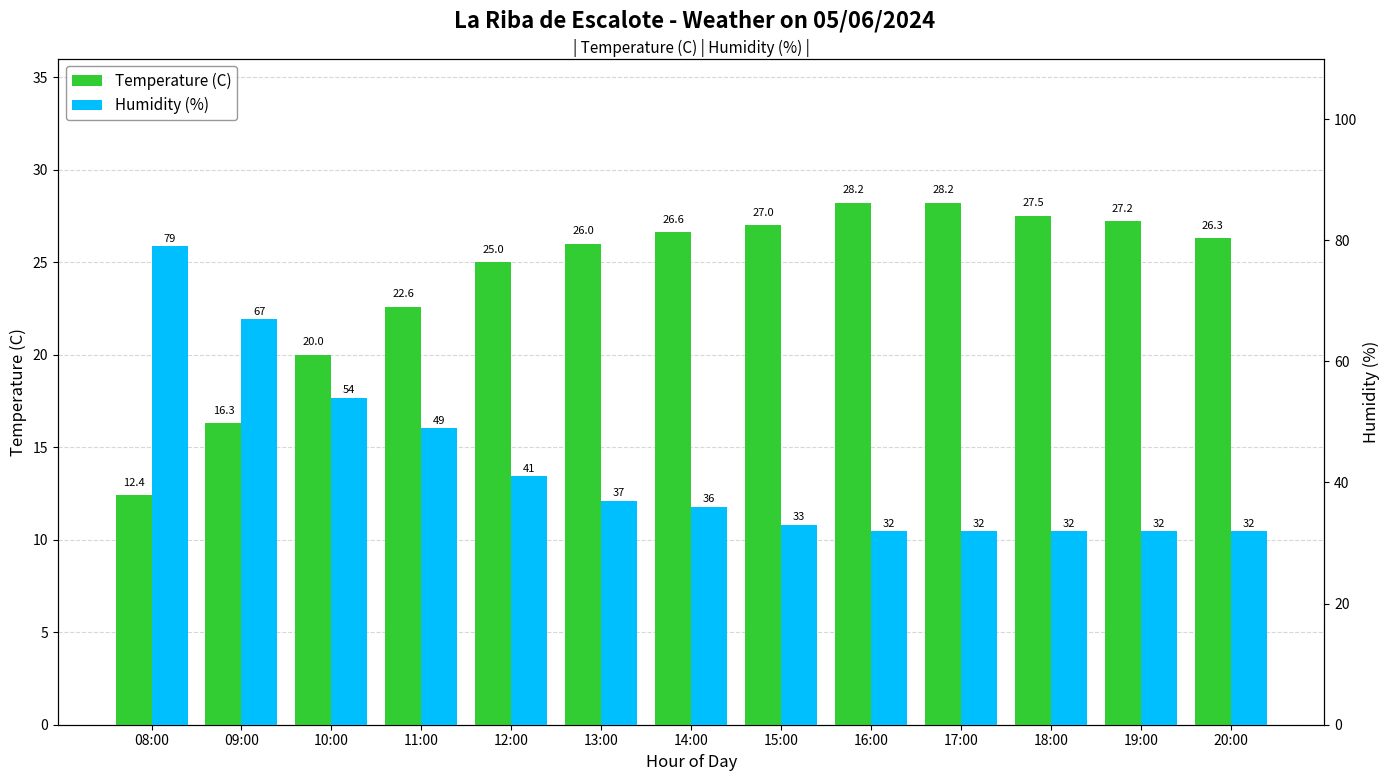

Is the value of Humidity (%) at 09:00 greater than the value of Temperature (C) at 14:00?

Yes